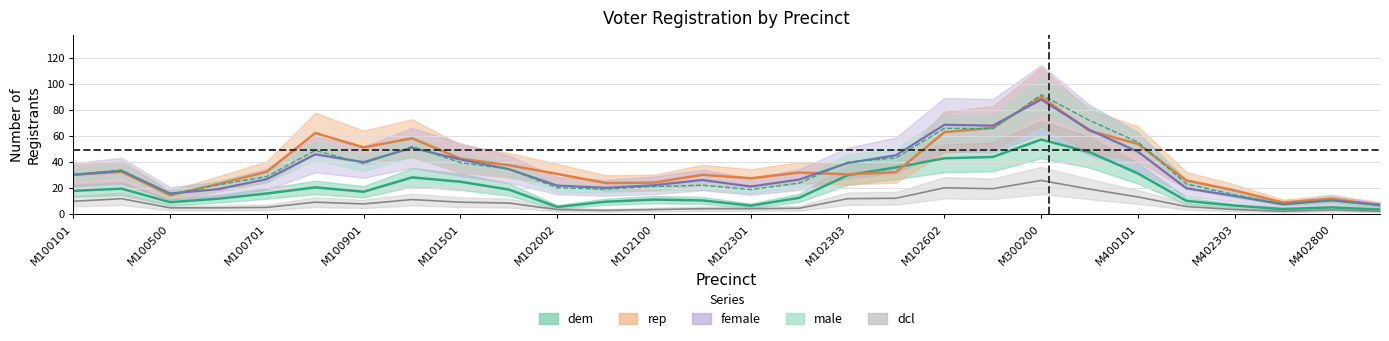

Does the chart have visible grid lines?

Yes